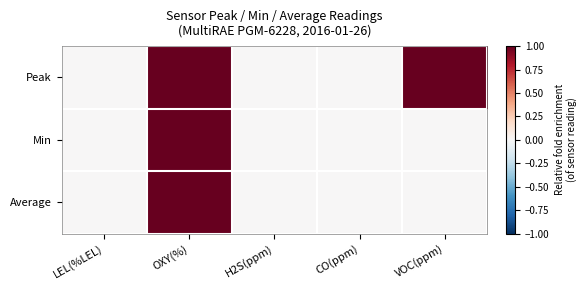

Reading right to left, list all the values displayed in this chart.

Peak: VOC(ppm)=1	CO(ppm)=0	H2S(ppm)=0	OXY(%)=1	LEL(%LEL)=0
Min: VOC(ppm)=0	CO(ppm)=0	H2S(ppm)=0	OXY(%)=1	LEL(%LEL)=0
Average: VOC(ppm)=0	CO(ppm)=0	H2S(ppm)=0	OXY(%)=1	LEL(%LEL)=0